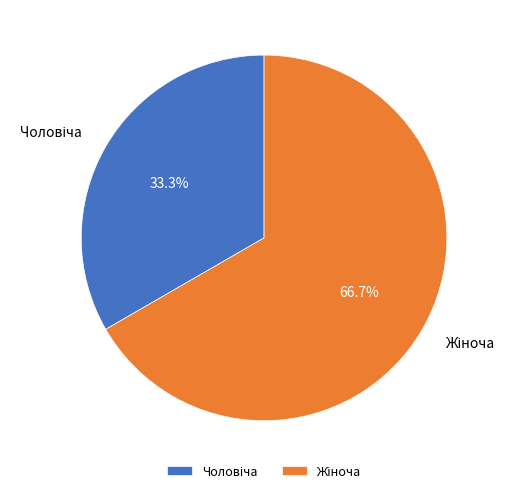

How many segments does this pie chart have?

2